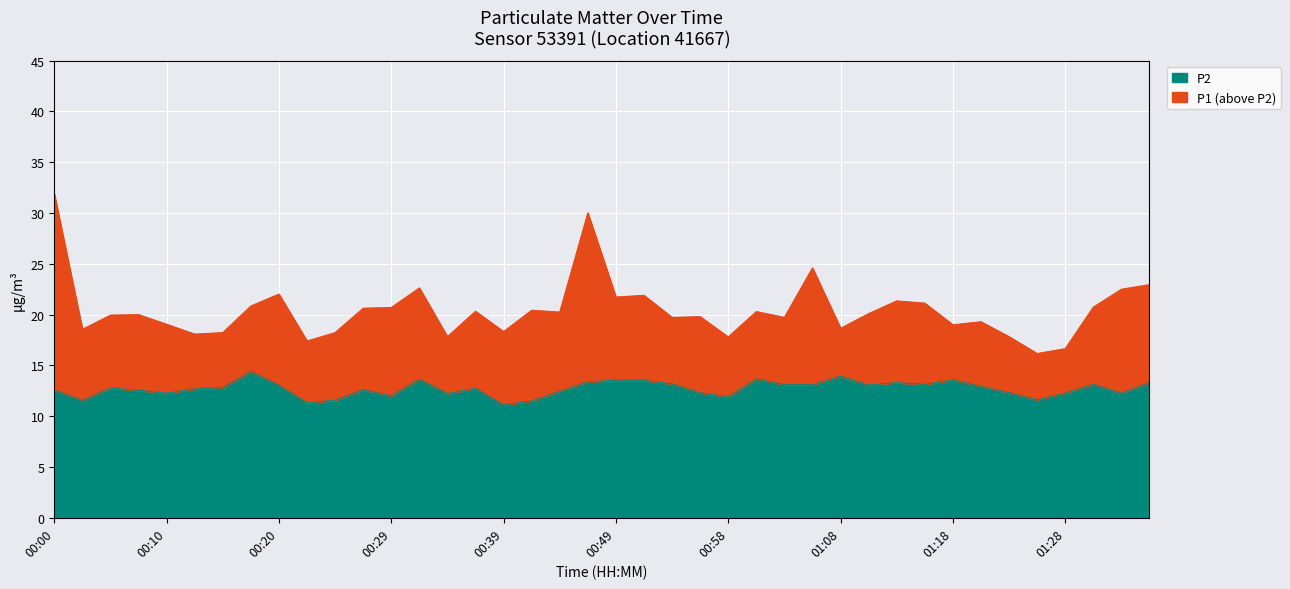

What is the label of the 15th point from the left?

00:34